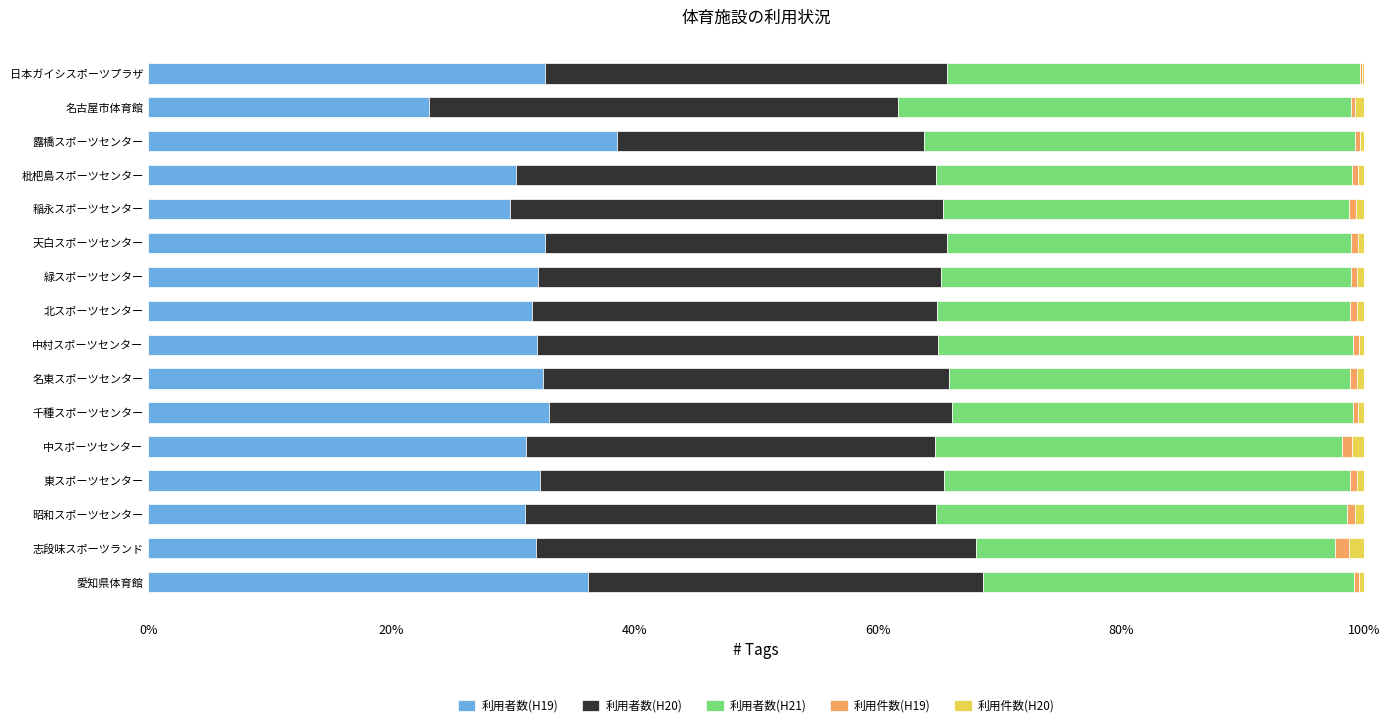

True or false: 利用者数(H19) has a value of 31.6 at 北スポーツセンター.

True